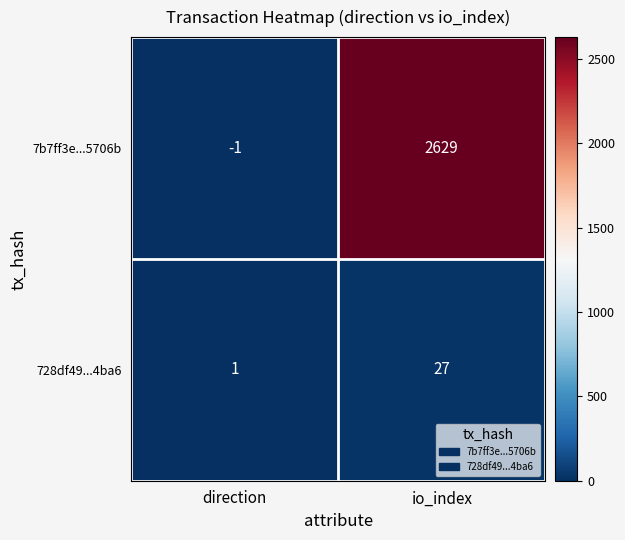

What is the greatest value displayed?

2629